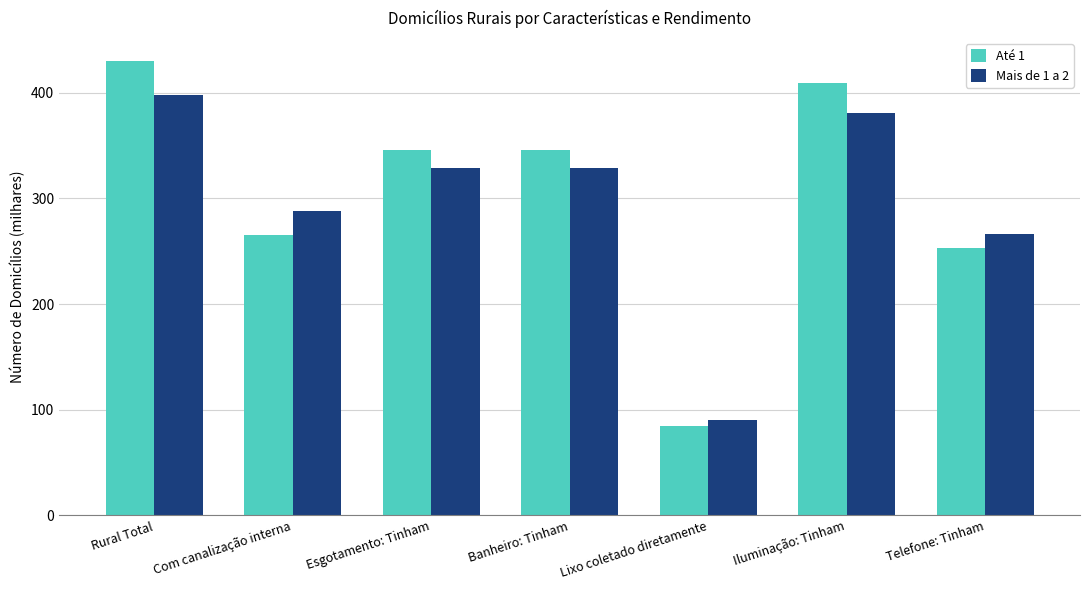

What is the average value of the Até 1 series?

305